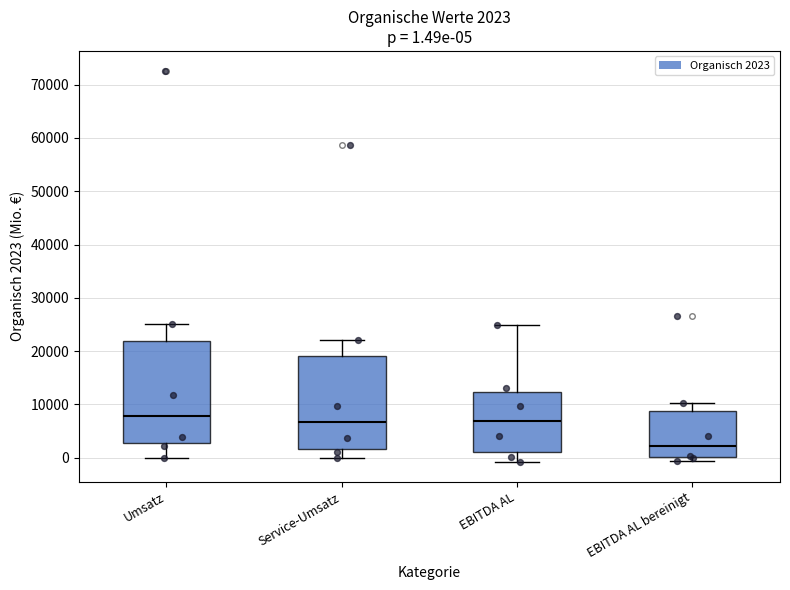

Which box has the lowest median line?

EBITDA AL bereinigt